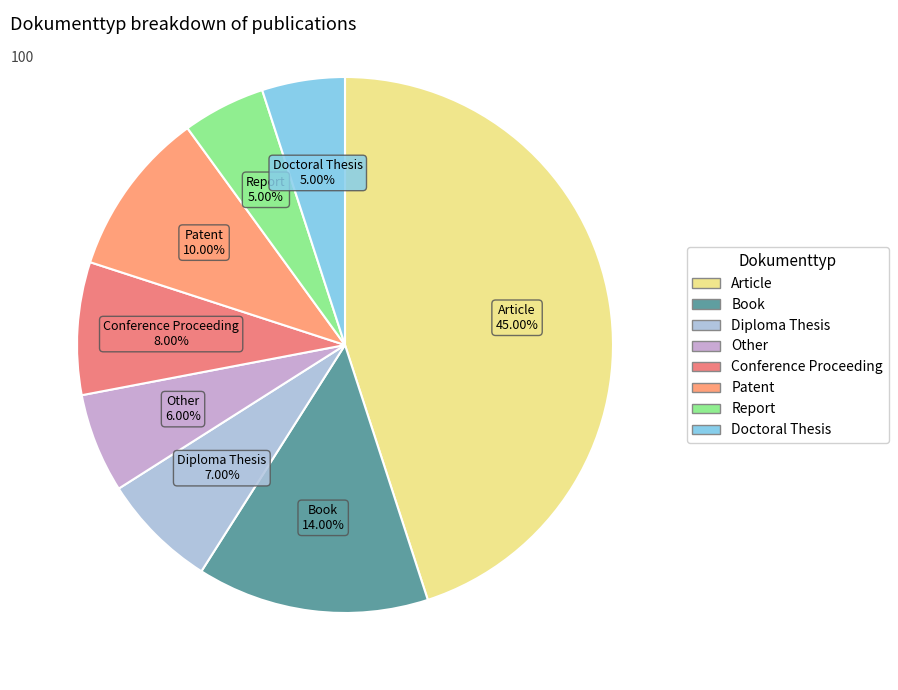

Do Article and Other together represent more than half of the pie?

Yes